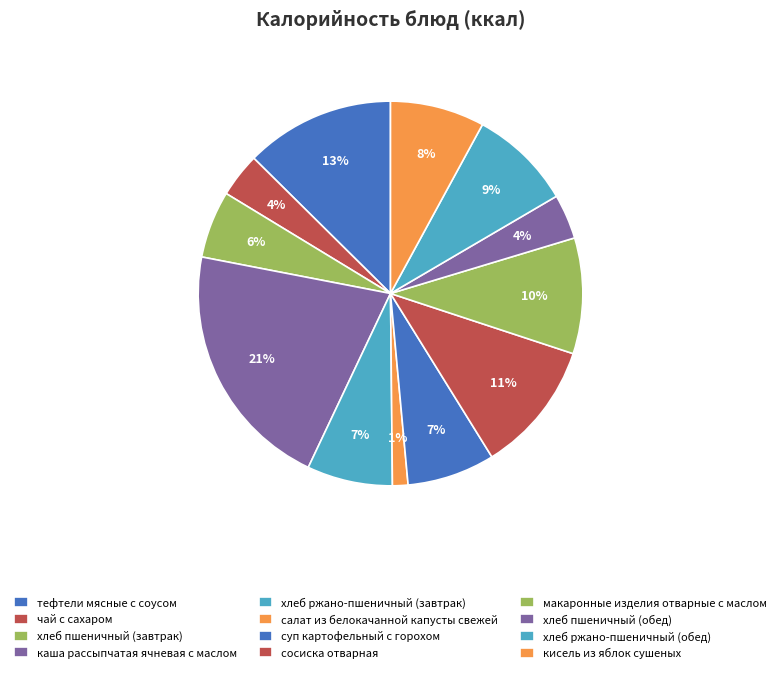

Count the number of slices in the pie.

12